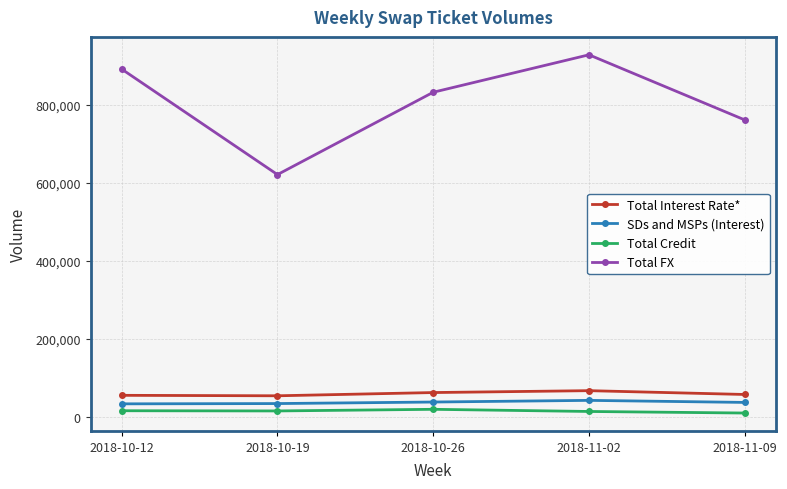

How many values in the Total Interest Rate* series are below 58355?

2